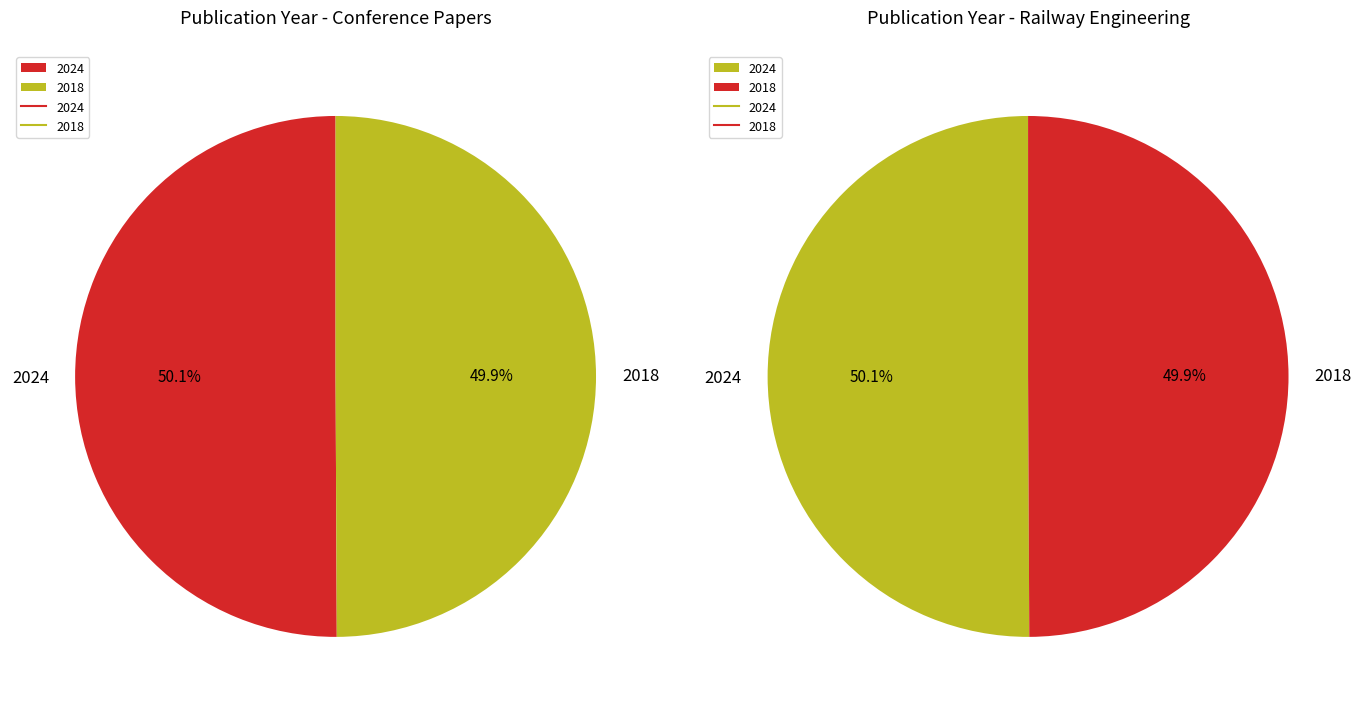

To the nearest percent, what percentage of the pie is 2018?

50%